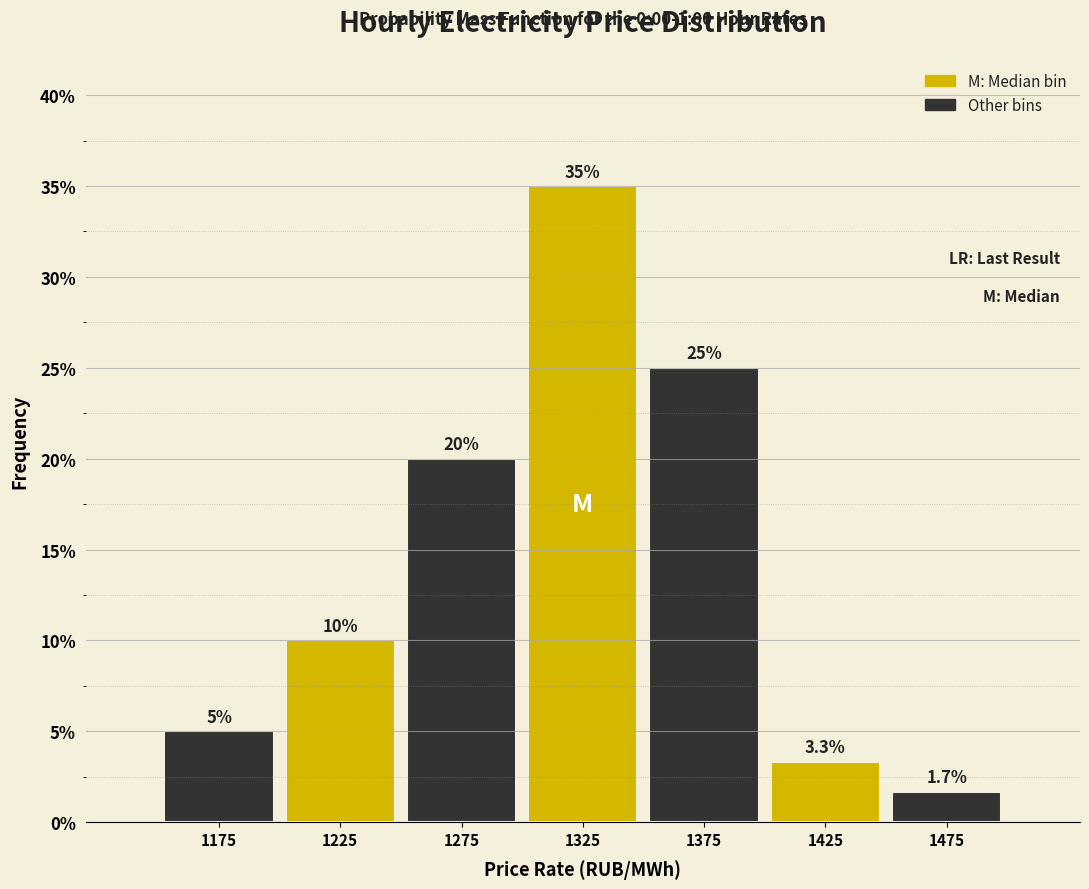

Which range on the x-axis has the tallest bar?

1300 to 1350